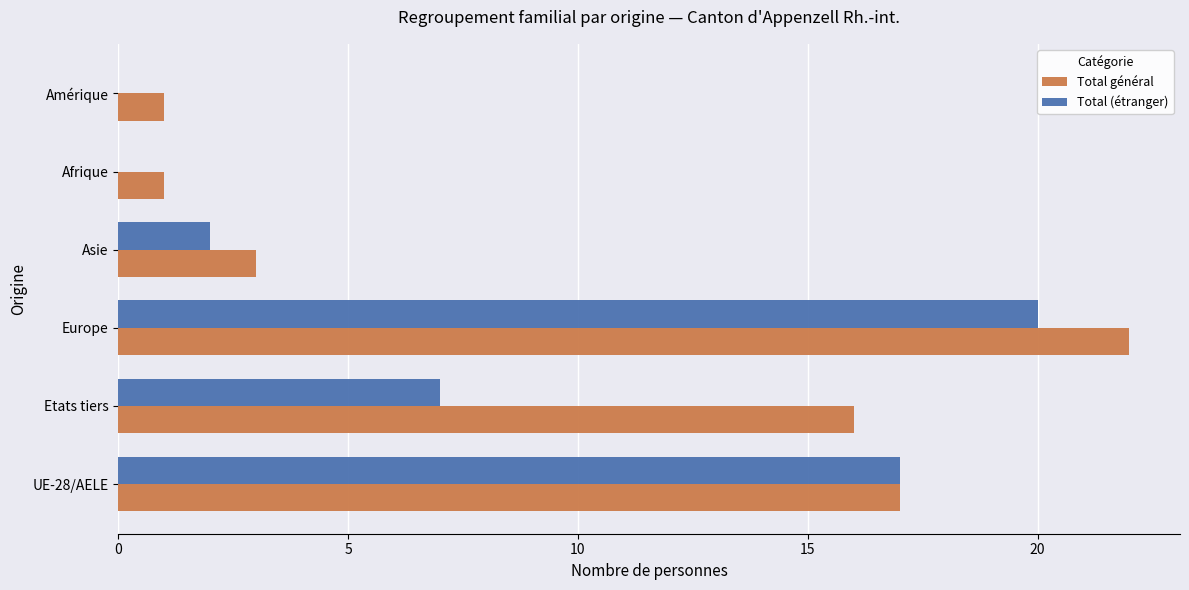

Which category has the highest value across all series?

Europe